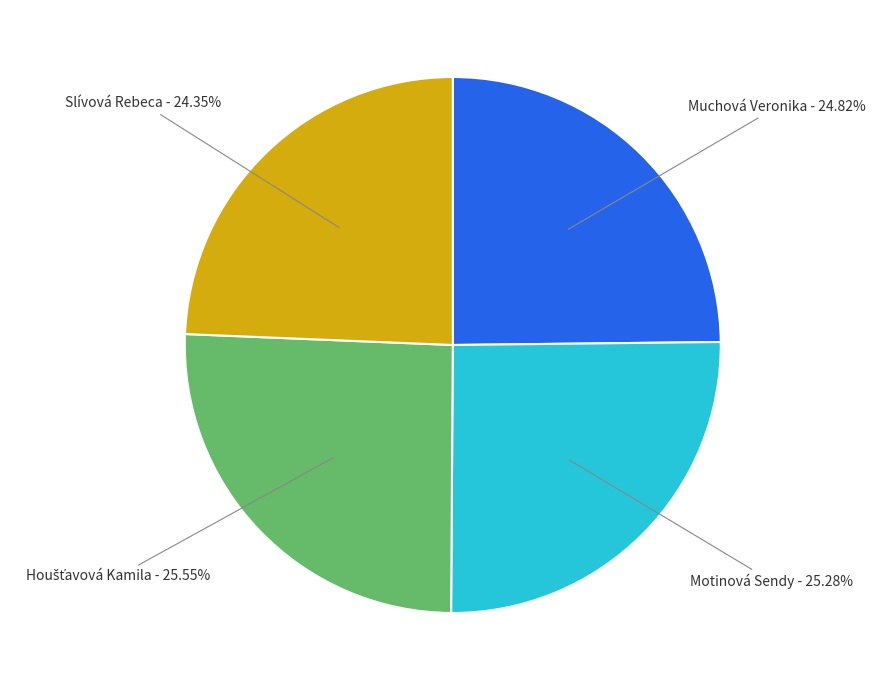

Is there a majority slice in this chart?

No